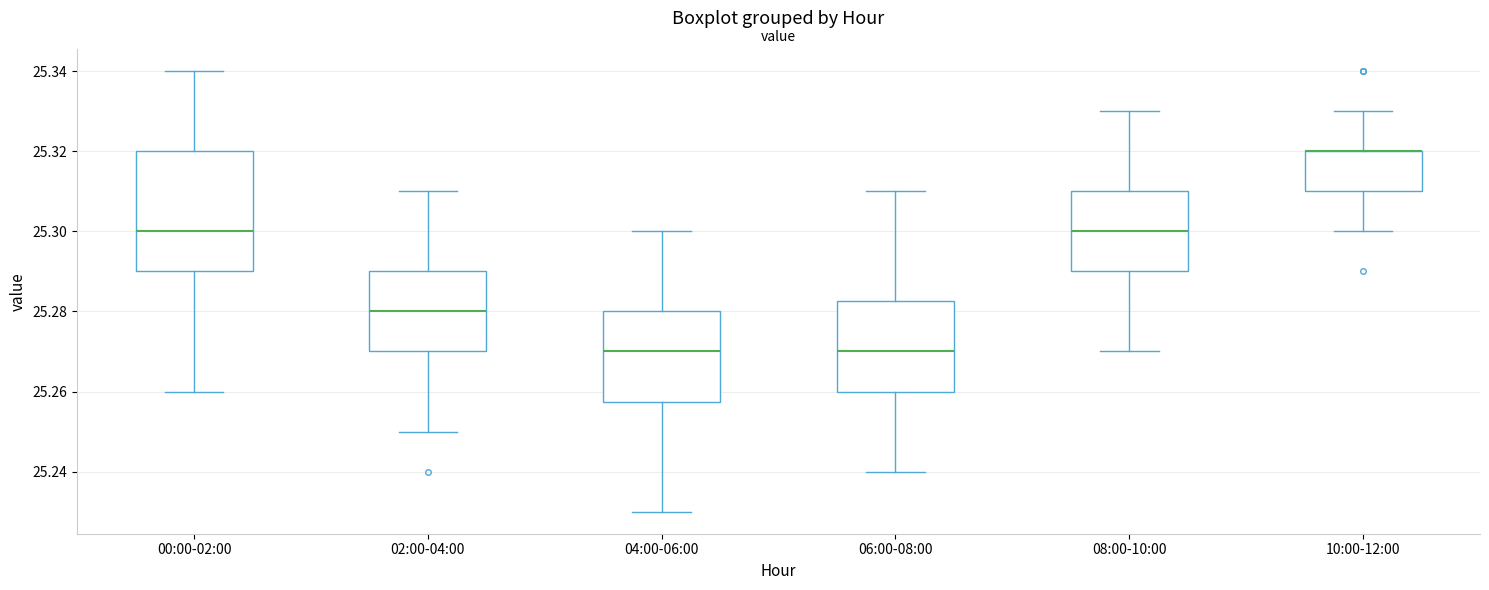

Reading left to right, transcribe this box plot: for each box, give where its median line is, the range the box spans, and where its two whiskers end, as read against the y-axis. The values are not printed on the chart, so give them approximately, as read against the axis.

00:00-02:00: median 25.300, box 25.290 to 25.320, whiskers 25.260 to 25.340
02:00-04:00: median 25.280, box 25.270 to 25.290, whiskers 25.250 to 25.310
04:00-06:00: median 25.270, box 25.258 to 25.280, whiskers 25.230 to 25.300
06:00-08:00: median 25.270, box 25.260 to 25.282, whiskers 25.240 to 25.310
08:00-10:00: median 25.300, box 25.290 to 25.310, whiskers 25.270 to 25.330
10:00-12:00: median 25.320 (drawn on the box's upper edge), box 25.310 to 25.320, whiskers 25.300 to 25.330